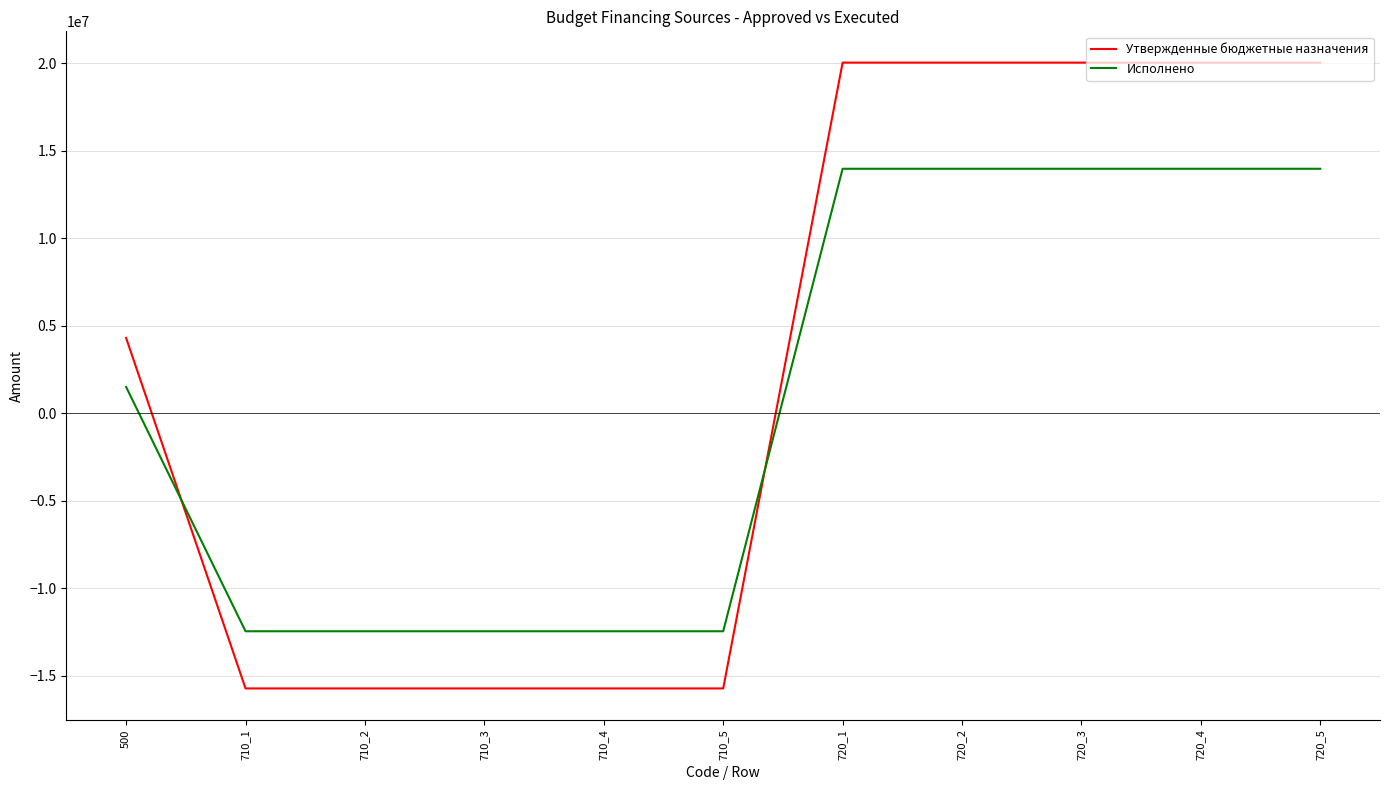

Which series has the widest spread of values?

Утвержденные бюджетные назначения